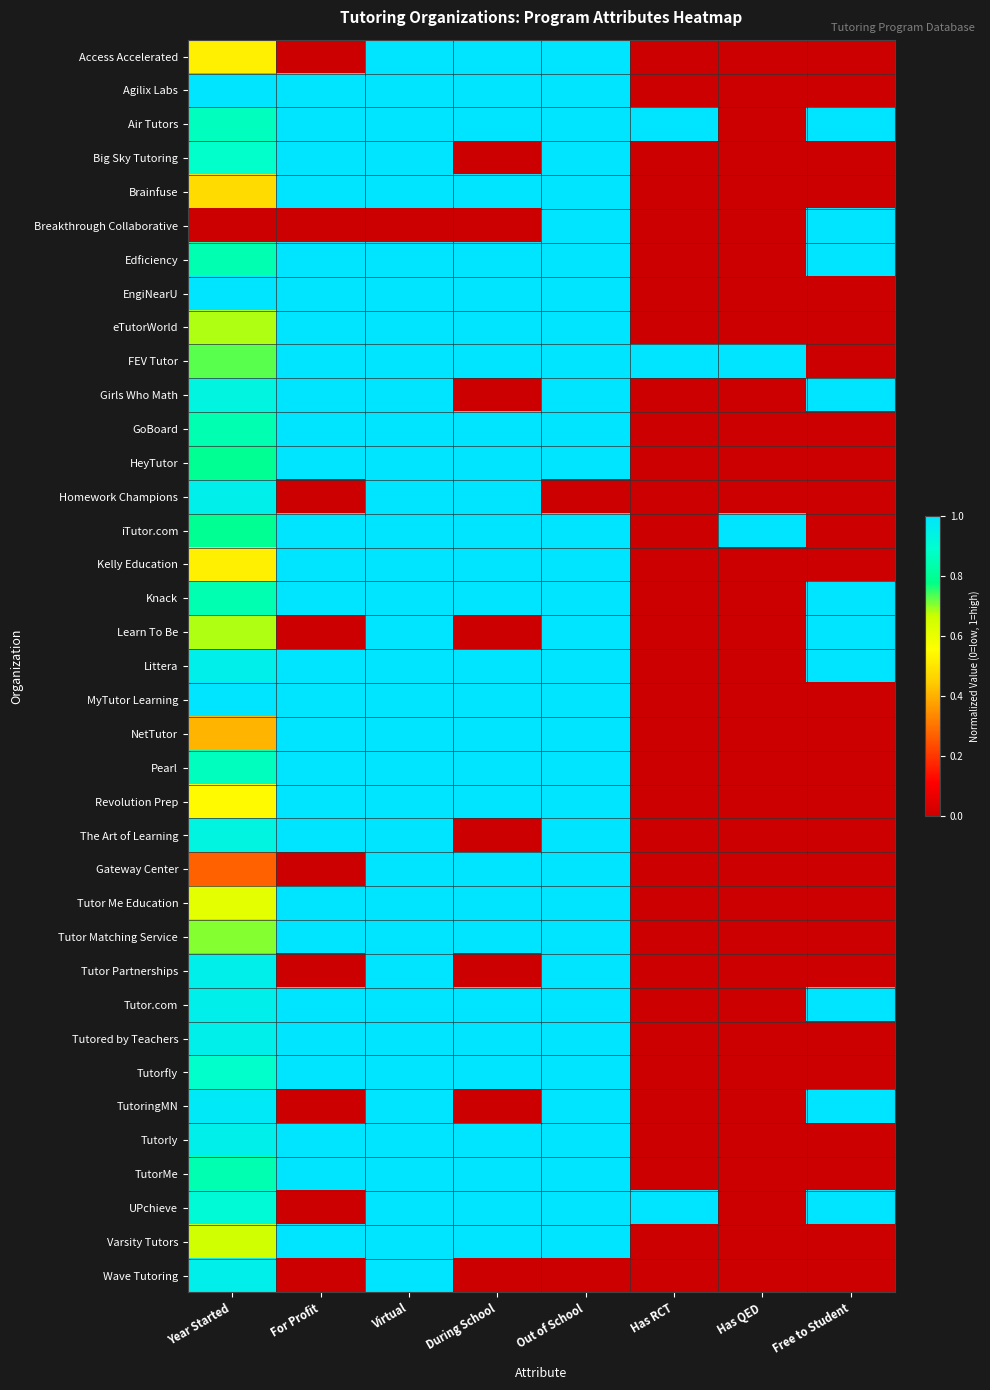

Reading left to right, list all the values displayed in this chart.

Access Accelerated: Year Started=0.5	For Profit=0.0	Virtual=1.0	During School=1.0	Out of School=1.0	Has RCT=0.0	Has QED=0.0	Free to Student=0.0
Agilix Labs: Year Started=1.0	For Profit=1.0	Virtual=1.0	During School=1.0	Out of School=1.0	Has RCT=0.0	Has QED=0.0	Free to Student=0.0
Air Tutors: Year Started=0.9	For Profit=1.0	Virtual=1.0	During School=1.0	Out of School=1.0	Has RCT=1.0	Has QED=0.0	Free to Student=1.0
Big Sky Tutoring: Year Started=0.9	For Profit=1.0	Virtual=1.0	During School=0.0	Out of School=1.0	Has RCT=0.0	Has QED=0.0	Free to Student=0.0
Brainfuse: Year Started=0.5	For Profit=1.0	Virtual=1.0	During School=1.0	Out of School=1.0	Has RCT=0.0	Has QED=0.0	Free to Student=0.0
Breakthrough Collaborative: Year Started=0.0	For Profit=0.0	Virtual=0.0	During School=0.0	Out of School=1.0	Has RCT=0.0	Has QED=0.0	Free to Student=1.0
Edficiency: Year Started=0.8	For Profit=1.0	Virtual=1.0	During School=1.0	Out of School=1.0	Has RCT=0.0	Has QED=0.0	Free to Student=1.0
EngiNearU: Year Started=1.0	For Profit=1.0	Virtual=1.0	During School=1.0	Out of School=1.0	Has RCT=0.0	Has QED=0.0	Free to Student=0.0
eTutorWorld: Year Started=0.7	For Profit=1.0	Virtual=1.0	During School=1.0	Out of School=1.0	Has RCT=0.0	Has QED=0.0	Free to Student=0.0
FEV Tutor: Year Started=0.7	For Profit=1.0	Virtual=1.0	During School=1.0	Out of School=1.0	Has RCT=1.0	Has QED=1.0	Free to Student=0.0
Girls Who Math: Year Started=0.9	For Profit=1.0	Virtual=1.0	During School=0.0	Out of School=1.0	Has RCT=0.0	Has QED=0.0	Free to Student=1.0
GoBoard: Year Started=0.8	For Profit=1.0	Virtual=1.0	During School=1.0	Out of School=1.0	Has RCT=0.0	Has QED=0.0	Free to Student=0.0
HeyTutor: Year Started=0.8	For Profit=1.0	Virtual=1.0	During School=1.0	Out of School=1.0	Has RCT=0.0	Has QED=0.0	Free to Student=0.0
Homework Champions: Year Started=1.0	For Profit=0.0	Virtual=1.0	During School=1.0	Out of School=0.0	Has RCT=0.0	Has QED=0.0	Free to Student=0.0
iTutor.com: Year Started=0.8	For Profit=1.0	Virtual=1.0	During School=1.0	Out of School=1.0	Has RCT=0.0	Has QED=1.0	Free to Student=0.0
Kelly Education: Year Started=0.5	For Profit=1.0	Virtual=1.0	During School=1.0	Out of School=1.0	Has RCT=0.0	Has QED=0.0	Free to Student=0.0
Knack: Year Started=0.8	For Profit=1.0	Virtual=1.0	During School=1.0	Out of School=1.0	Has RCT=0.0	Has QED=0.0	Free to Student=1.0
Learn To Be: Year Started=0.7	For Profit=0.0	Virtual=1.0	During School=0.0	Out of School=1.0	Has RCT=0.0	Has QED=0.0	Free to Student=1.0
Littera: Year Started=1.0	For Profit=1.0	Virtual=1.0	During School=1.0	Out of School=1.0	Has RCT=0.0	Has QED=0.0	Free to Student=1.0
MyTutor Learning: Year Started=1.0	For Profit=1.0	Virtual=1.0	During School=1.0	Out of School=1.0	Has RCT=0.0	Has QED=0.0	Free to Student=0.0
NetTutor: Year Started=0.4	For Profit=1.0	Virtual=1.0	During School=1.0	Out of School=1.0	Has RCT=0.0	Has QED=0.0	Free to Student=0.0
Pearl: Year Started=0.9	For Profit=1.0	Virtual=1.0	During School=1.0	Out of School=1.0	Has RCT=0.0	Has QED=0.0	Free to Student=0.0
Revolution Prep: Year Started=0.5	For Profit=1.0	Virtual=1.0	During School=1.0	Out of School=1.0	Has RCT=0.0	Has QED=0.0	Free to Student=0.0
The Art of Learning: Year Started=0.9	For Profit=1.0	Virtual=1.0	During School=0.0	Out of School=1.0	Has RCT=0.0	Has QED=0.0	Free to Student=0.0
Gateway Center: Year Started=0.3	For Profit=0.0	Virtual=1.0	During School=1.0	Out of School=1.0	Has RCT=0.0	Has QED=0.0	Free to Student=0.0
Tutor Me Education: Year Started=0.6	For Profit=1.0	Virtual=1.0	During School=1.0	Out of School=1.0	Has RCT=0.0	Has QED=0.0	Free to Student=0.0
Tutor Matching Service: Year Started=0.7	For Profit=1.0	Virtual=1.0	During School=1.0	Out of School=1.0	Has RCT=0.0	Has QED=0.0	Free to Student=0.0
Tutor Partnerships: Year Started=1.0	For Profit=0.0	Virtual=1.0	During School=0.0	Out of School=1.0	Has RCT=0.0	Has QED=0.0	Free to Student=0.0
Tutor.com: Year Started=1.0	For Profit=1.0	Virtual=1.0	During School=1.0	Out of School=1.0	Has RCT=0.0	Has QED=0.0	Free to Student=1.0
Tutored by Teachers: Year Started=1.0	For Profit=1.0	Virtual=1.0	During School=1.0	Out of School=1.0	Has RCT=0.0	Has QED=0.0	Free to Student=0.0
Tutorfly: Year Started=0.9	For Profit=1.0	Virtual=1.0	During School=1.0	Out of School=1.0	Has RCT=0.0	Has QED=0.0	Free to Student=0.0
TutoringMN: Year Started=1.0	For Profit=0.0	Virtual=1.0	During School=0.0	Out of School=1.0	Has RCT=0.0	Has QED=0.0	Free to Student=1.0
Tutorly: Year Started=1.0	For Profit=1.0	Virtual=1.0	During School=1.0	Out of School=1.0	Has RCT=0.0	Has QED=0.0	Free to Student=0.0
TutorMe: Year Started=0.8	For Profit=1.0	Virtual=1.0	During School=1.0	Out of School=1.0	Has RCT=0.0	Has QED=0.0	Free to Student=0.0
UPchieve: Year Started=0.9	For Profit=0.0	Virtual=1.0	During School=1.0	Out of School=1.0	Has RCT=1.0	Has QED=0.0	Free to Student=1.0
Varsity Tutors: Year Started=0.7	For Profit=1.0	Virtual=1.0	During School=1.0	Out of School=1.0	Has RCT=0.0	Has QED=0.0	Free to Student=0.0
Wave Tutoring: Year Started=1.0	For Profit=0.0	Virtual=1.0	During School=0.0	Out of School=0.0	Has RCT=0.0	Has QED=0.0	Free to Student=0.0